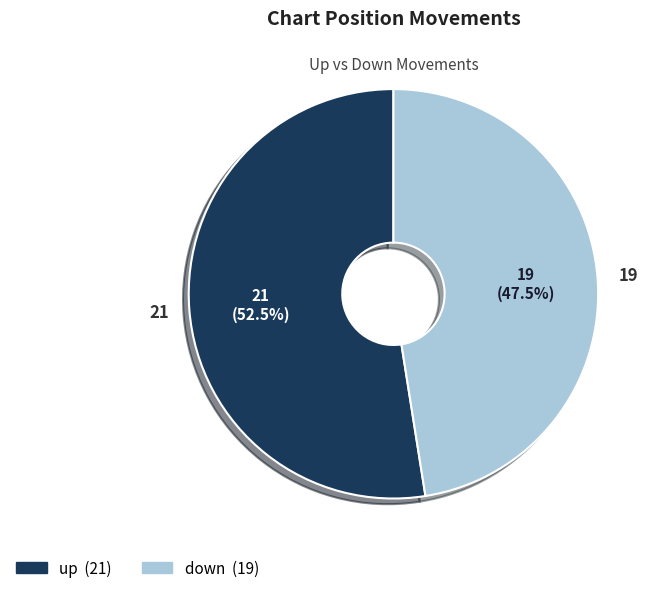

Count the number of slices in the pie.

2